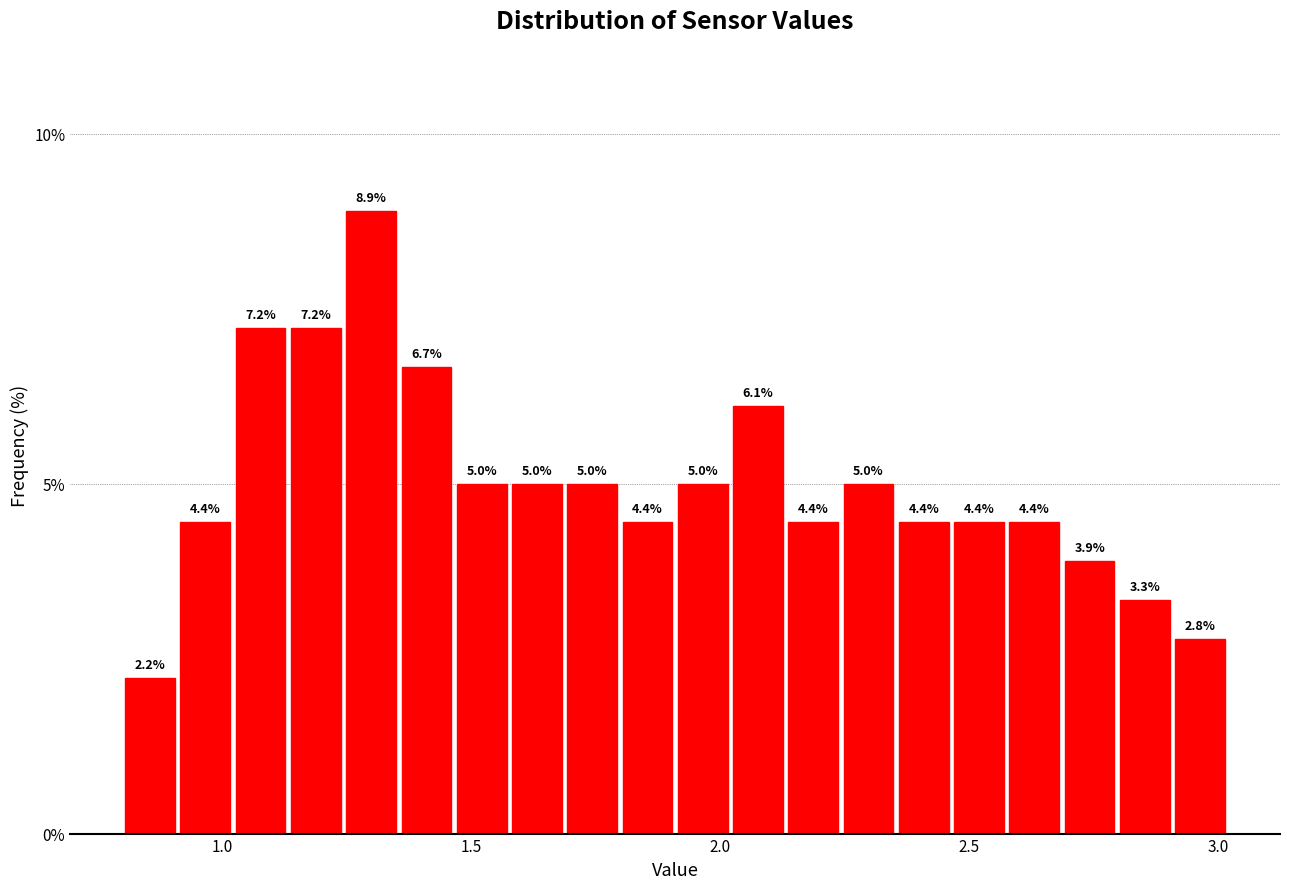

Around what value on the x-axis is the tallest bar? Give the approximate position of its centre, as read against the axis.

1.30